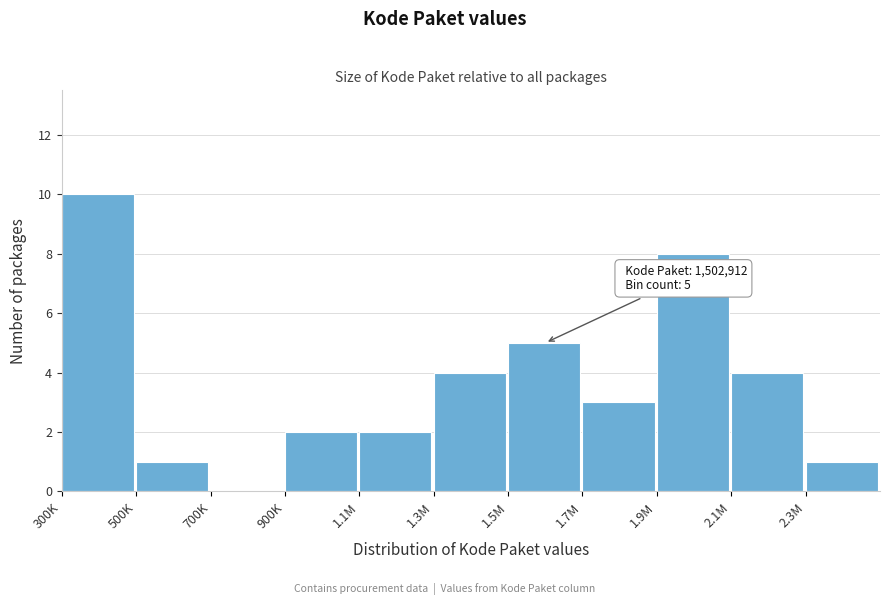

Reading right to left, list all the values displayed in this chart.

2.3M=1	2.1M=4	1.9M=8	1.7M=3	1.5M=5	1.3M=4	1.1M=2	900K=2	700K=0	500K=1	300K=10